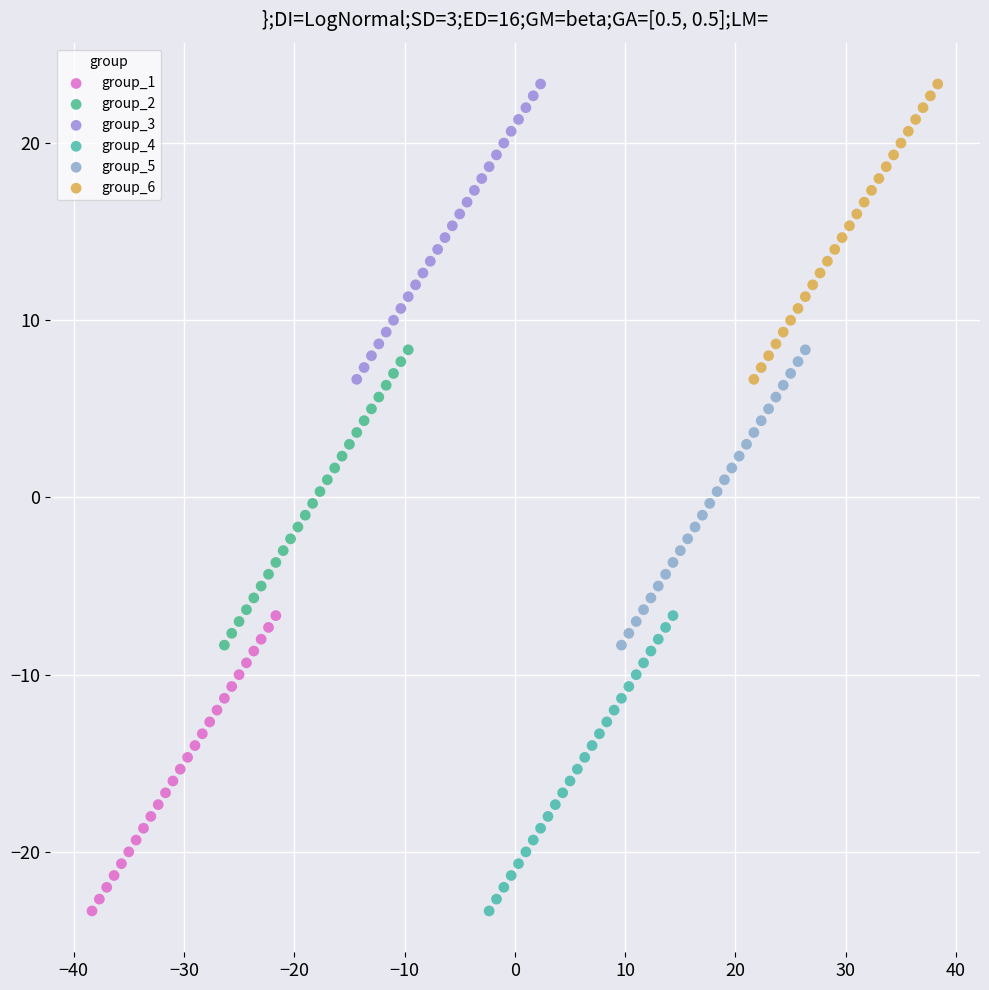

What are all the series names shown in the legend?

group_1, group_2, group_3, group_4, group_5, group_6